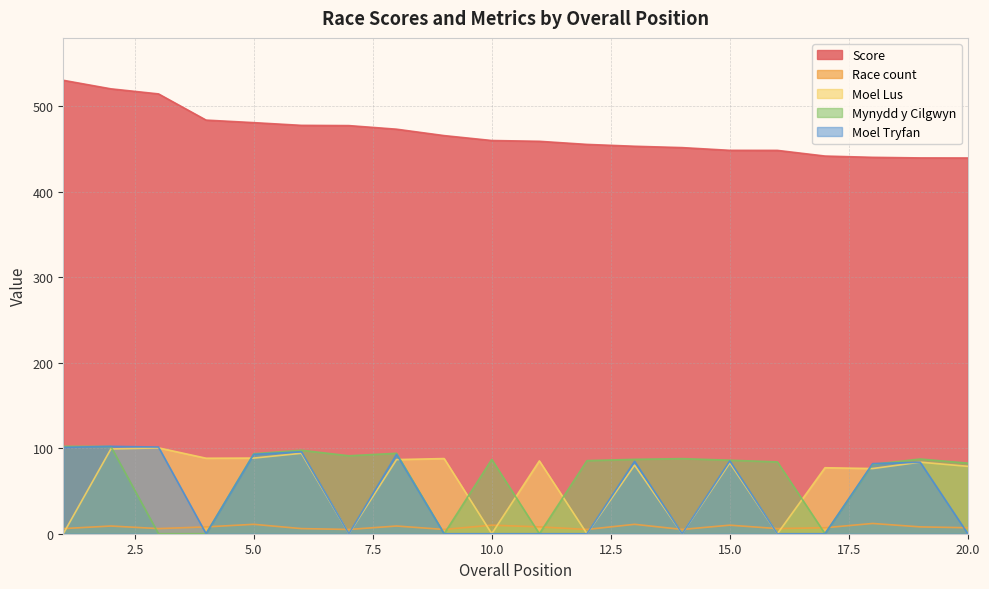

At which category is the sum across all series the highest?

2